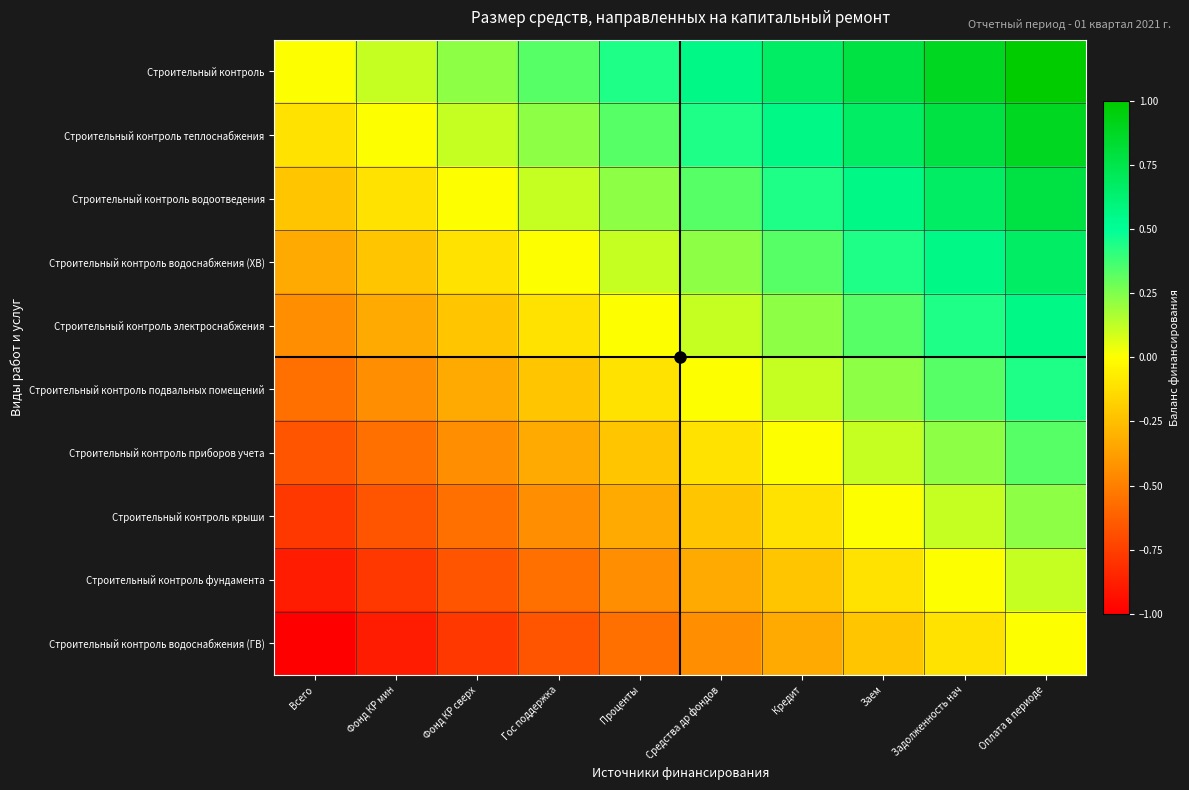

Which series has the largest total across all categories?

Строительный контроль